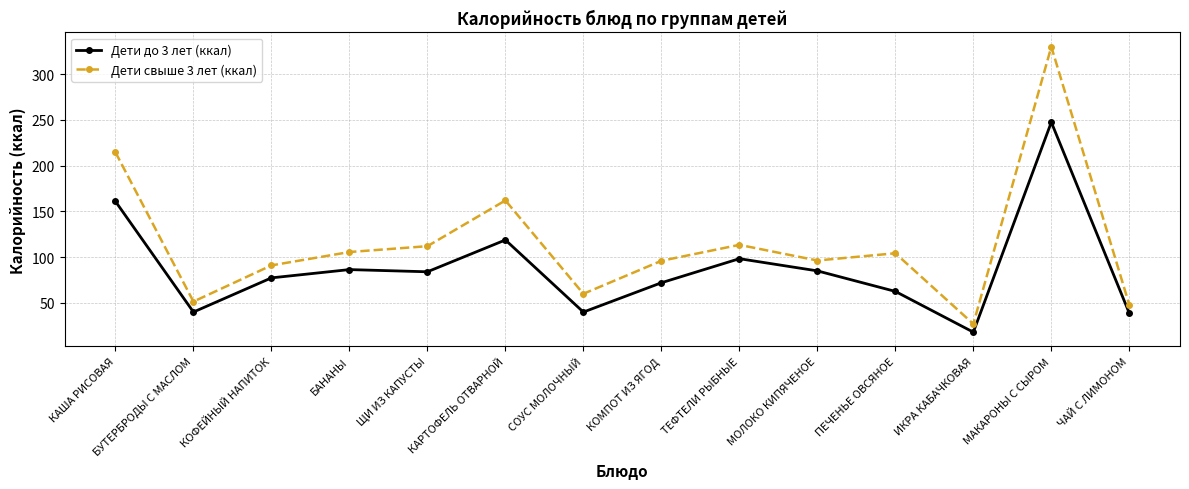

How many data points does each series have?

14